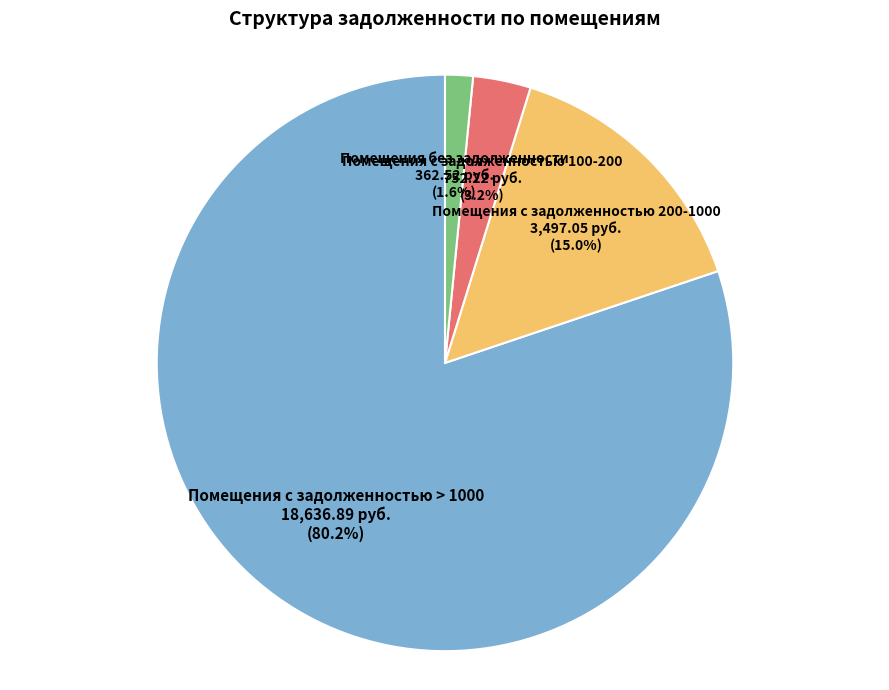

Is the sum of Помещения с задолженностью 200-1000 and Помещения с задолженностью > 1000 greater than half?

Yes